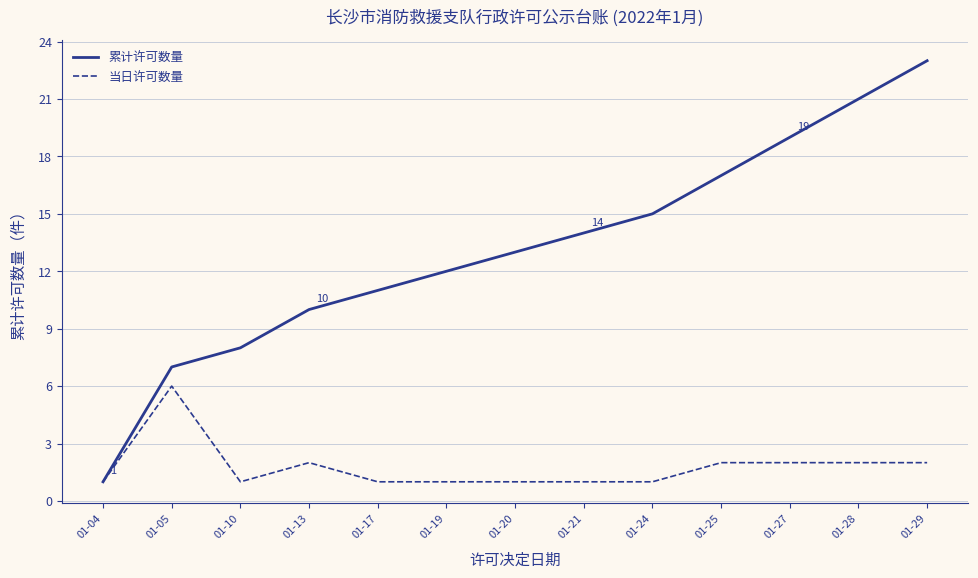

How many distinct data groups are displayed?

2